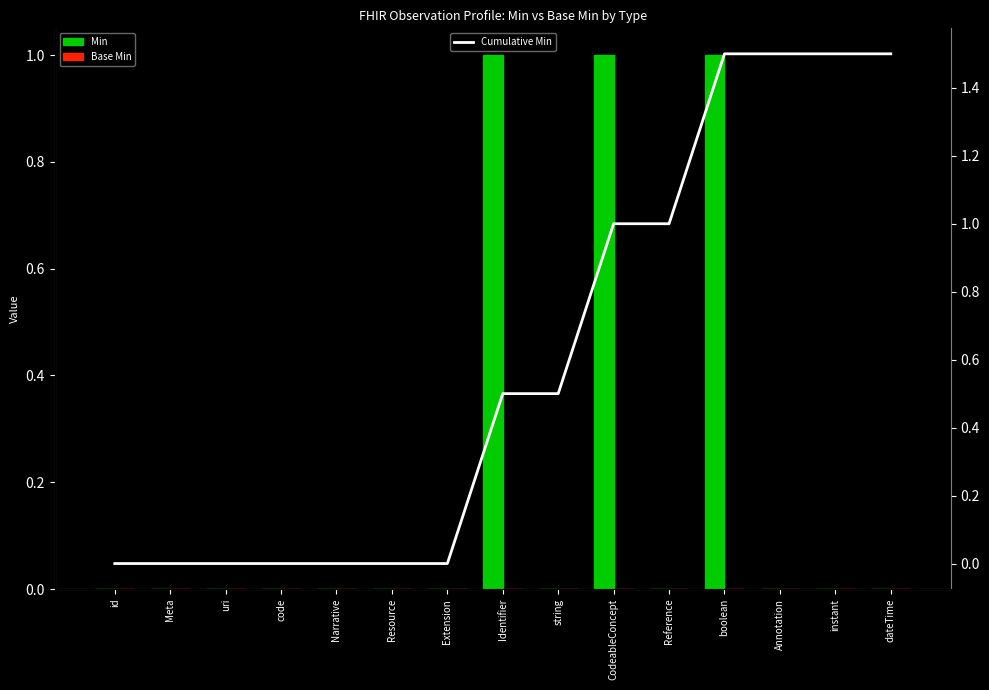

How many positive values does the Cumulative Min series have?

8